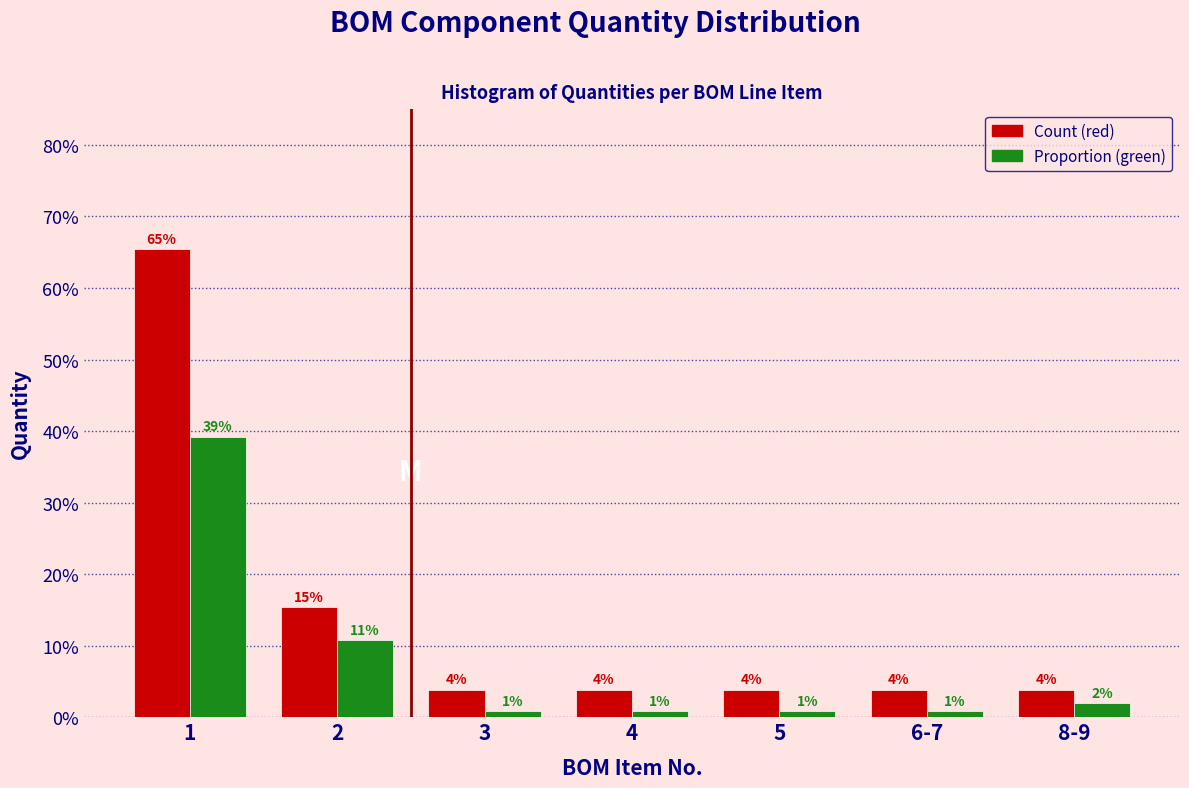

Does the chart contain any negative values?

No